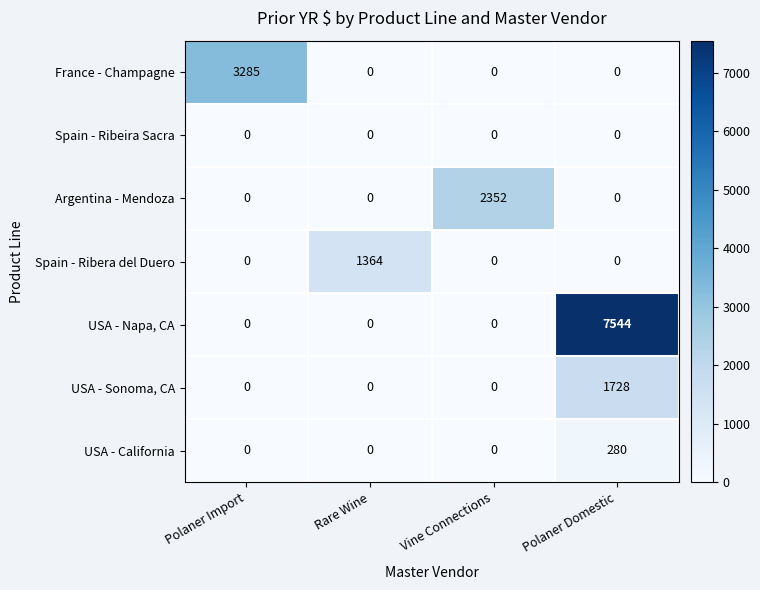

At which category is the sum across all series the highest?

Polaner Domestic